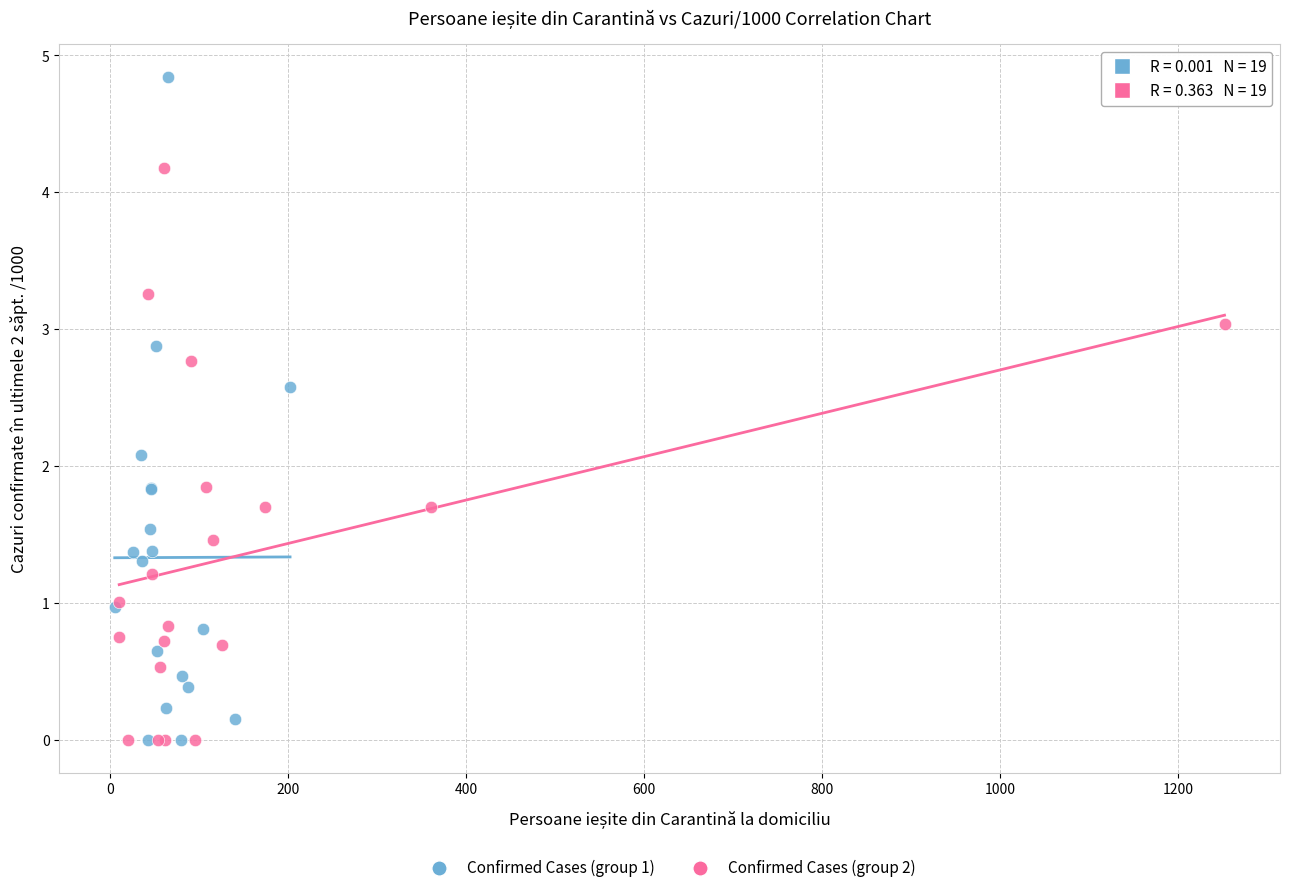

Which series contains the highest Y value?

Confirmed Cases (group 1)